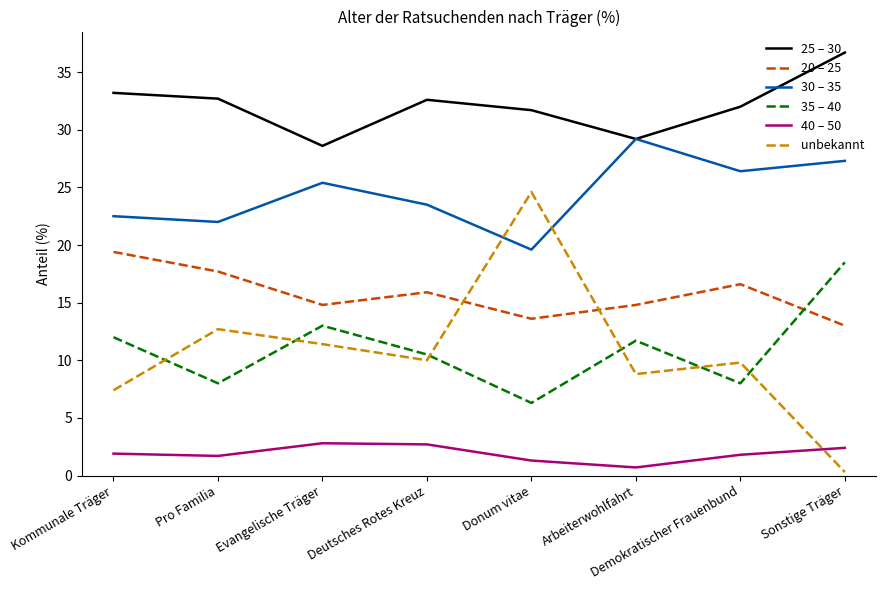

At which label does 25 – 30 first exceed 32?

Kommunale Träger